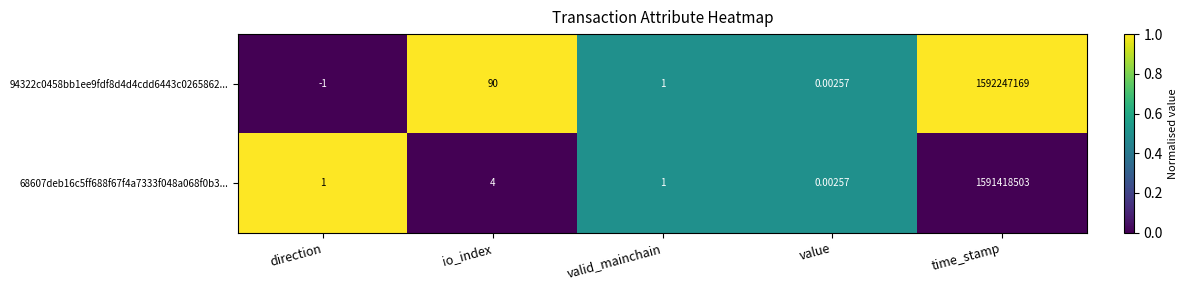

At which category does the chart reach its peak across all series?

time_stamp